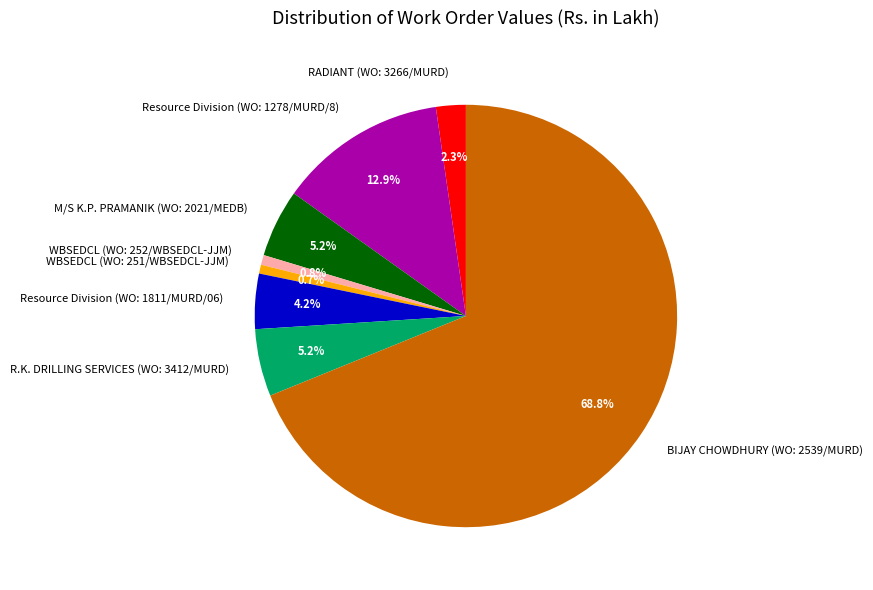

What percentage is the WBSEDCL (WO: 252/WBSEDCL-JJM) slice, to the nearest percent?

1%